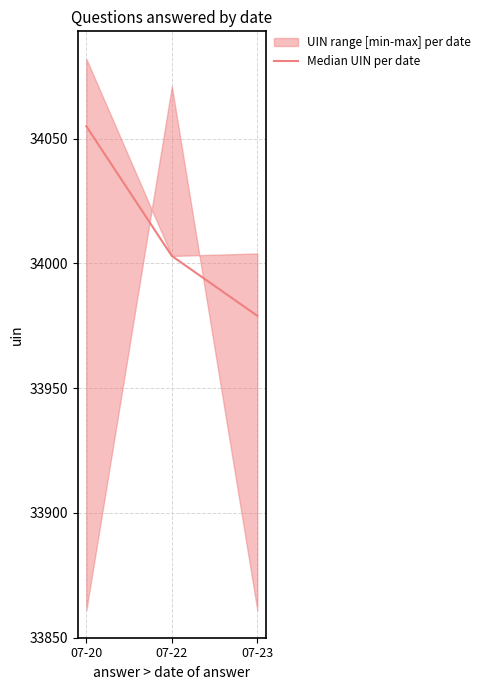

Reading left to right, transcribe all the data shown in this chart.

07-20=34055	07-22=34003	07-23=33979